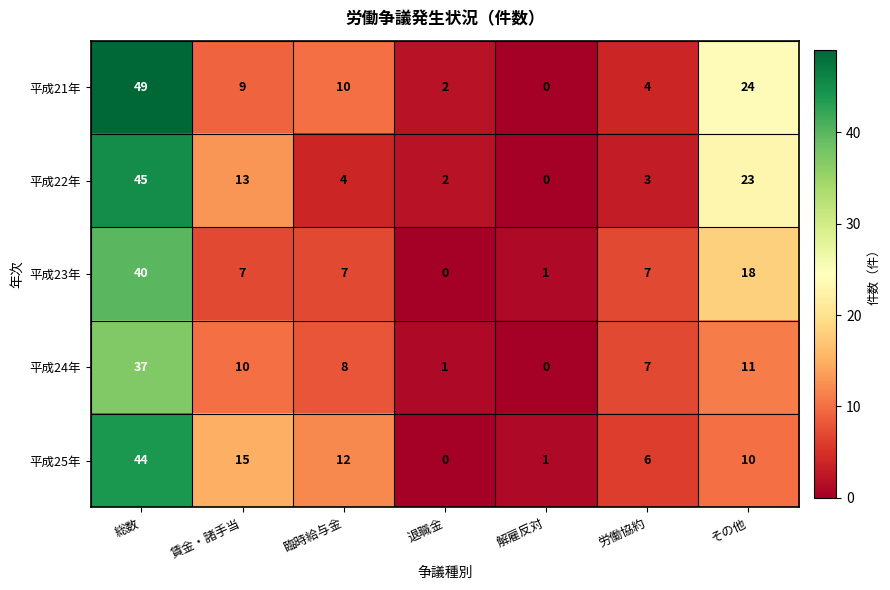

Which series has the widest spread of values?

平成21年